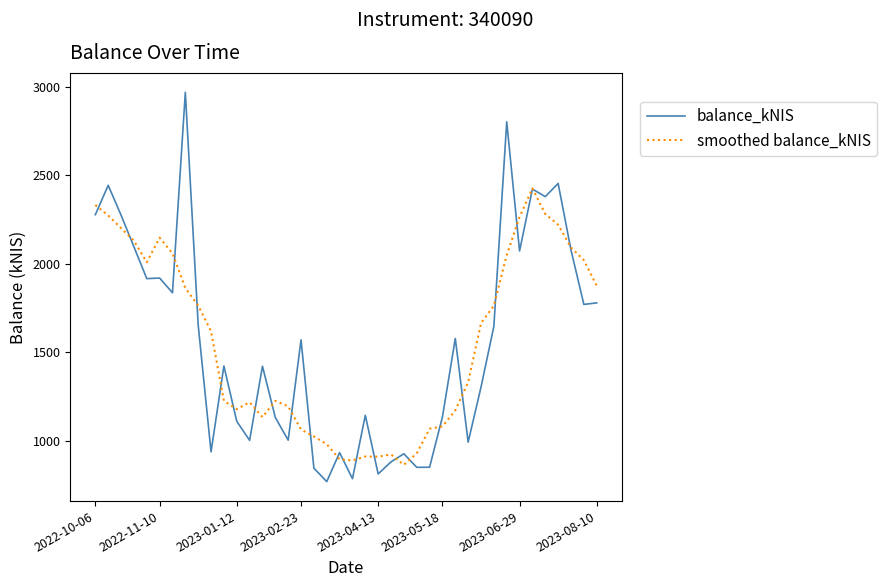

What is the maximum value for balance_kNIS?

2969.2